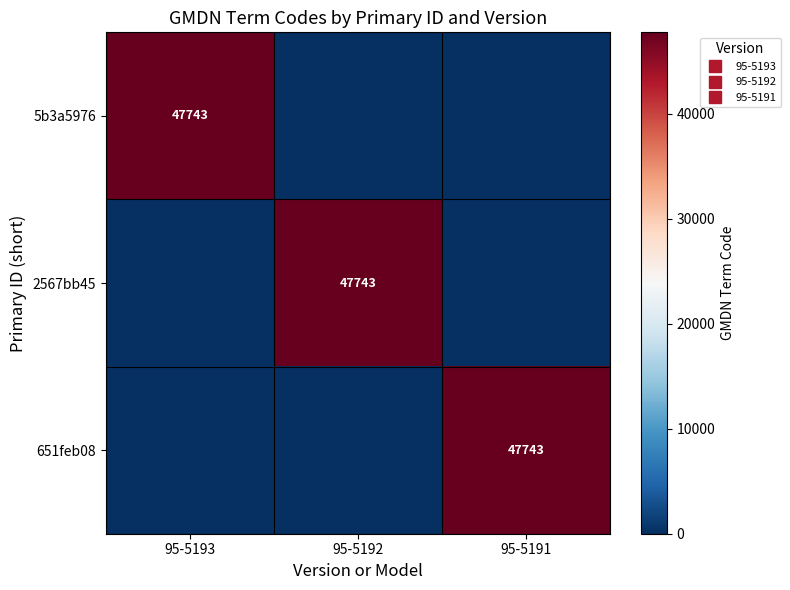

At which label is 651feb08 closest to 23871?

95-5193